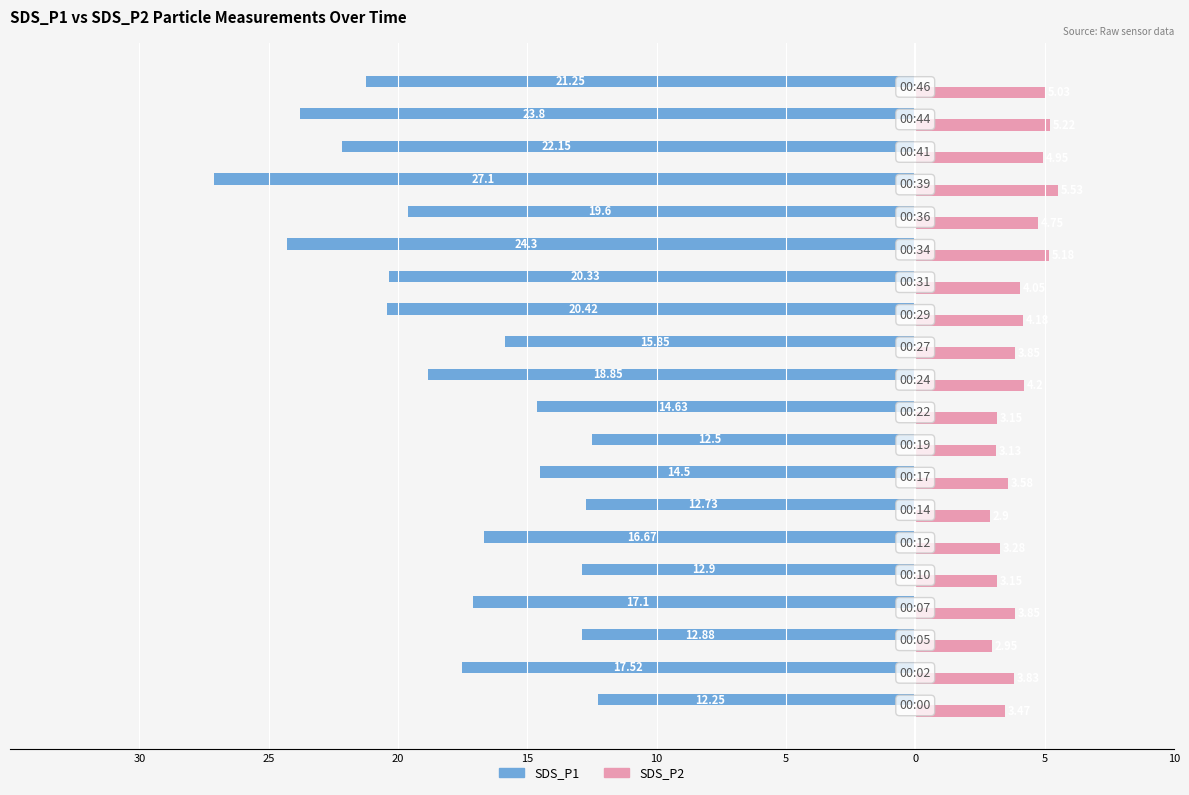

How many groups of bars are there?

20